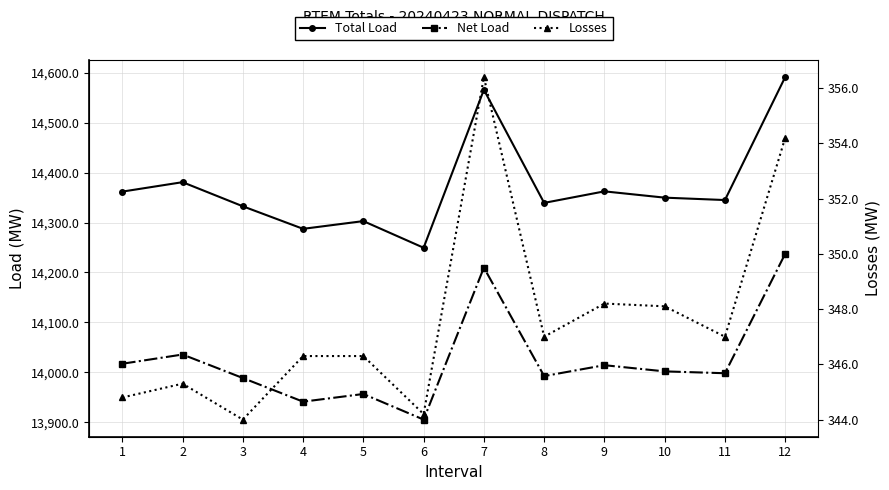

True or false: Total Load and Losses intersect in this chart.

False